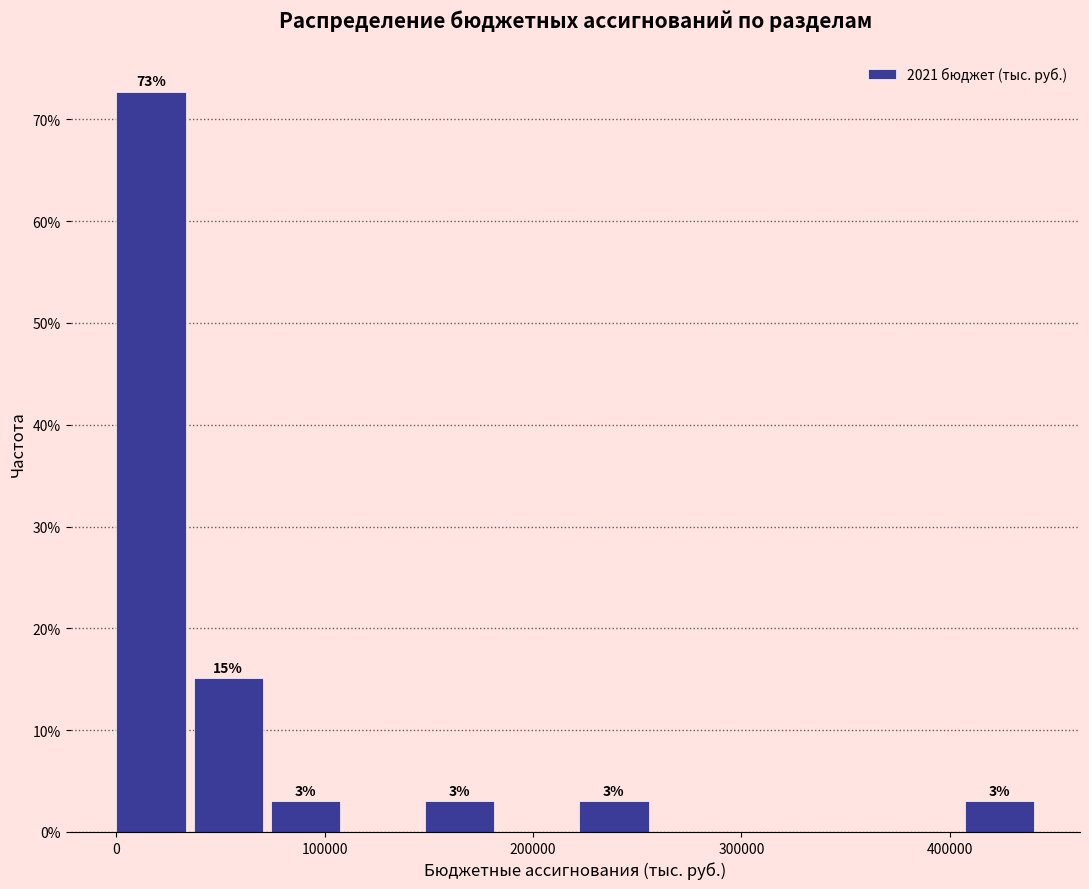

Read against the x-axis, roughly where is the centre of the tallest bar?

20000